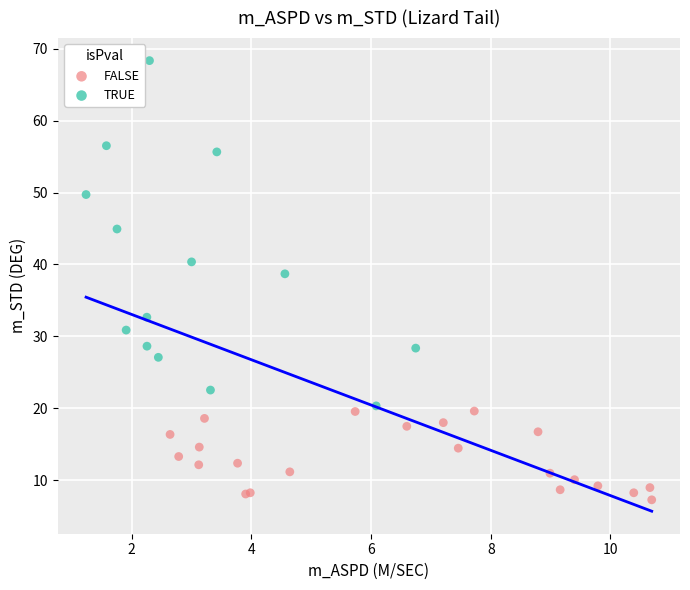

Which series contains the lowest Y value?

FALSE